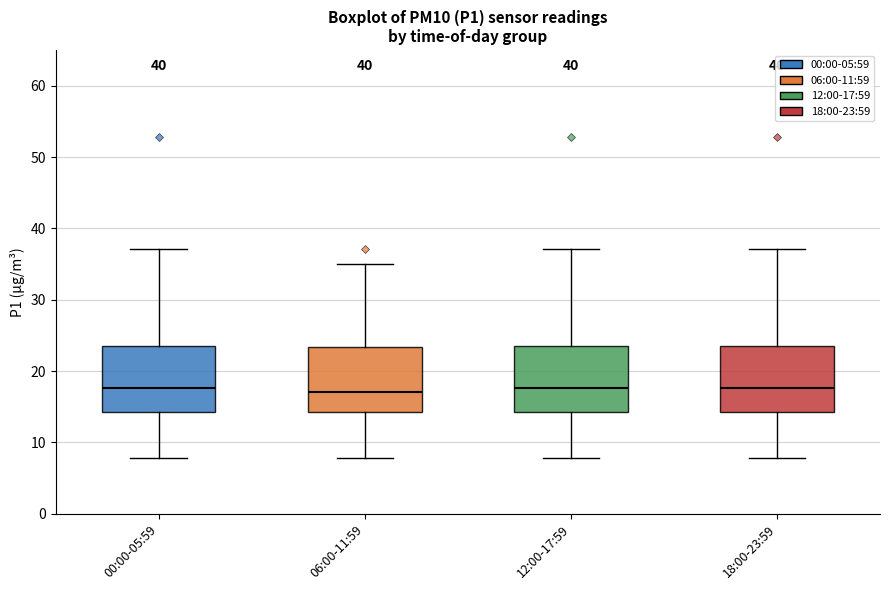

Where does the upper whisker of the box for 06:00-11:59 end on the y-axis? The values are not printed on the chart, so give them approximately, as read against the axis.

35